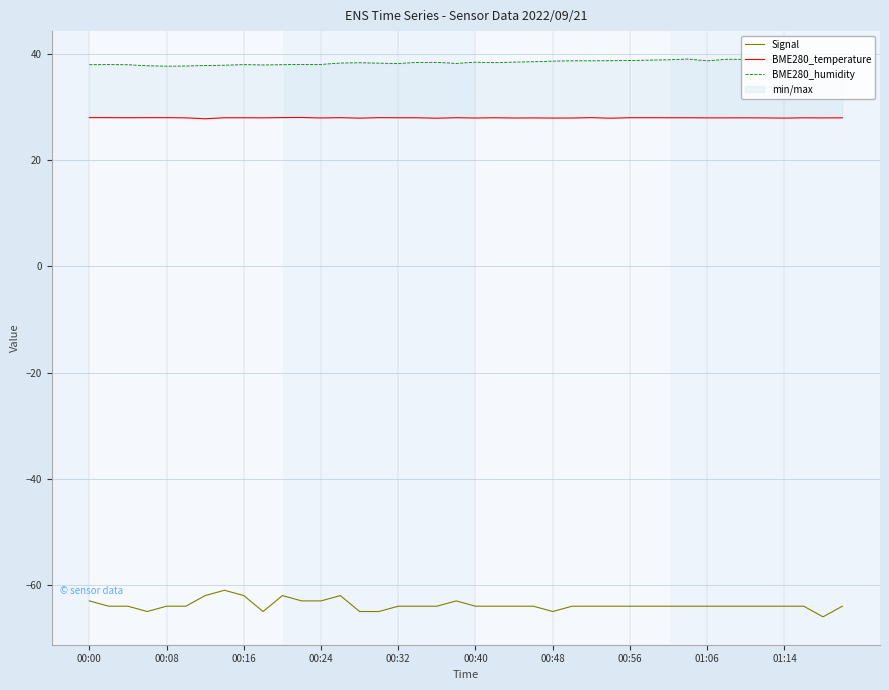

What is the minimum value for BME280_humidity?

37.7